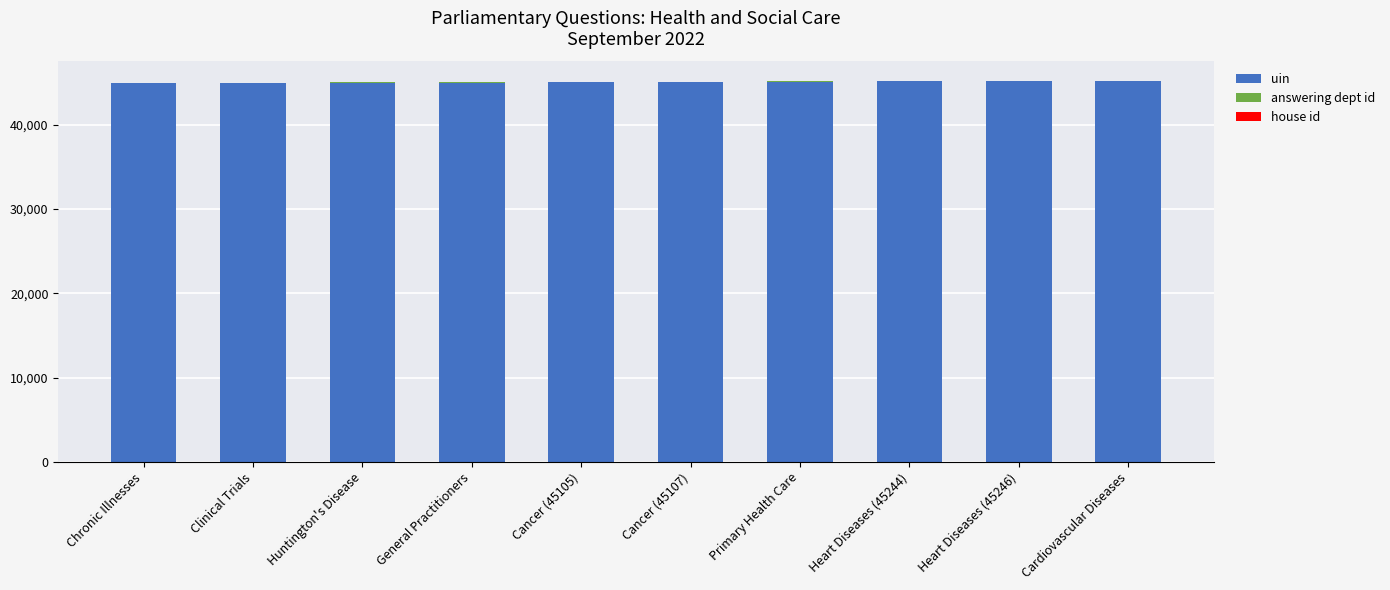

True or false: uin has a value of 45248 at Cardiovascular Diseases.

True